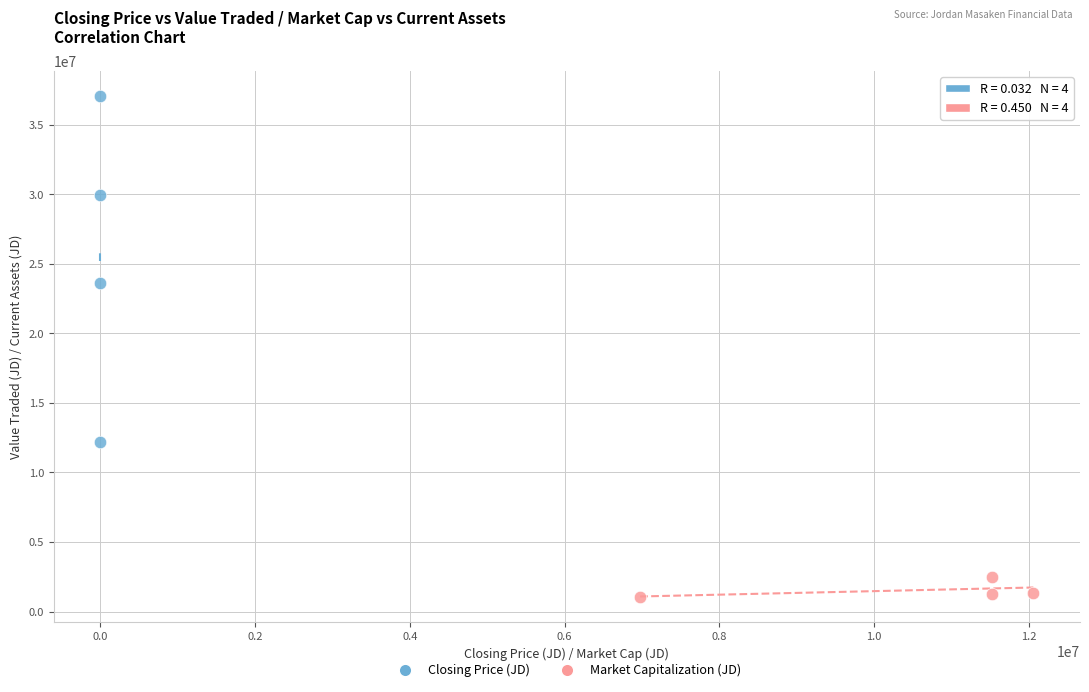

Which series contains the lowest Y value?

Market Capitalization (JD)